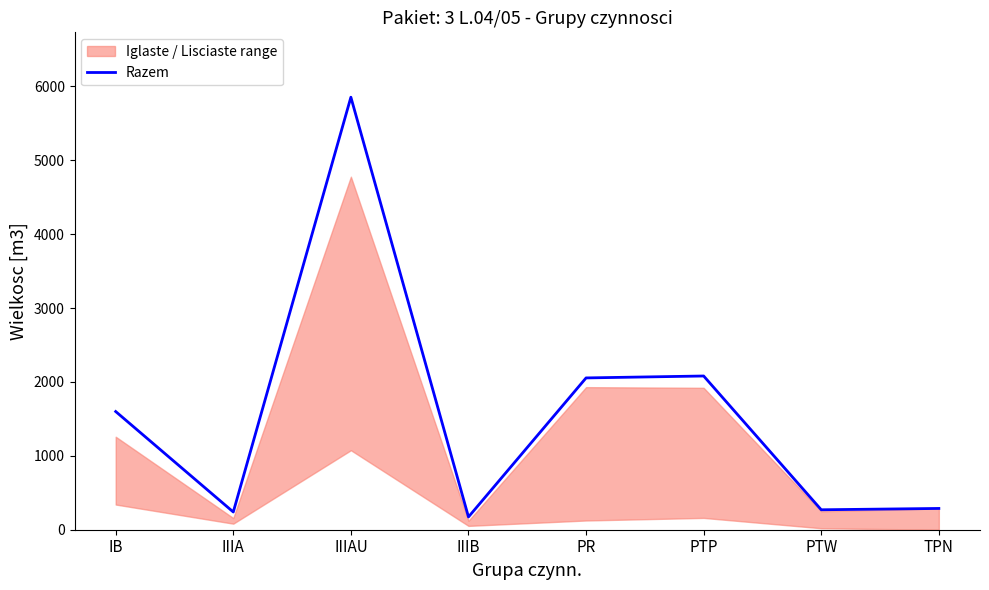

How many categories are shown in the chart?

8